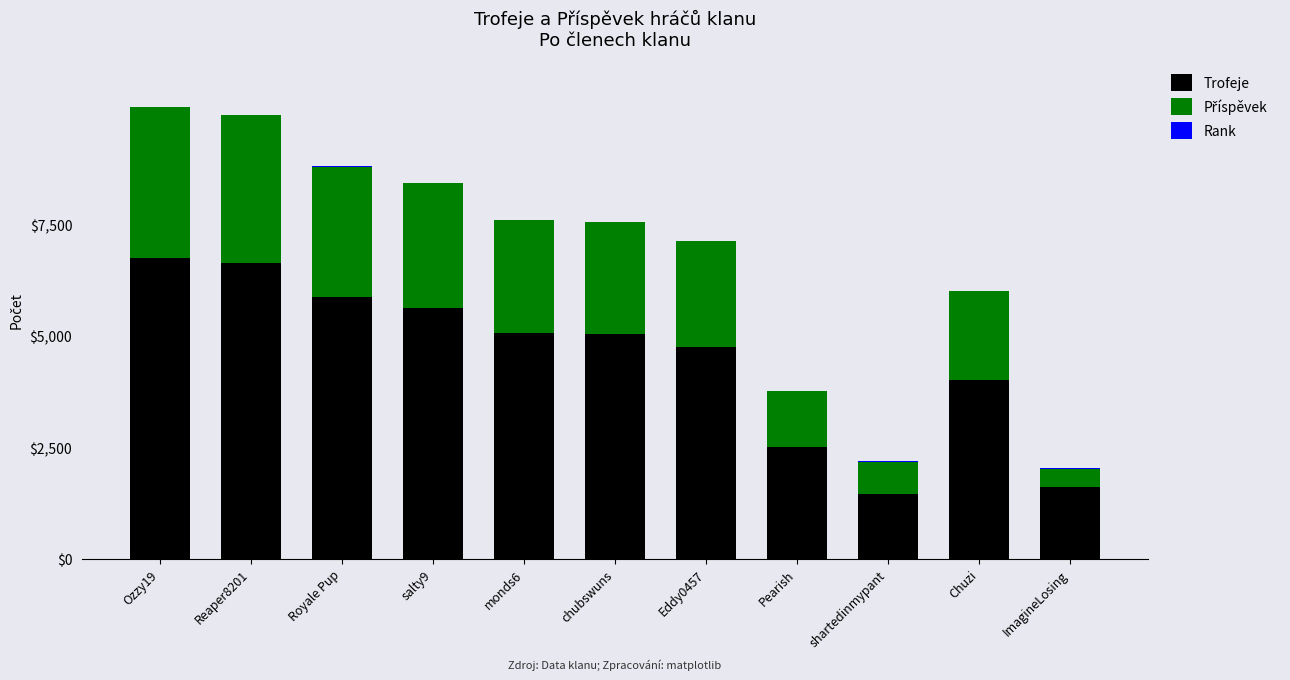

What is the highest value of the Trofeje series?

6760